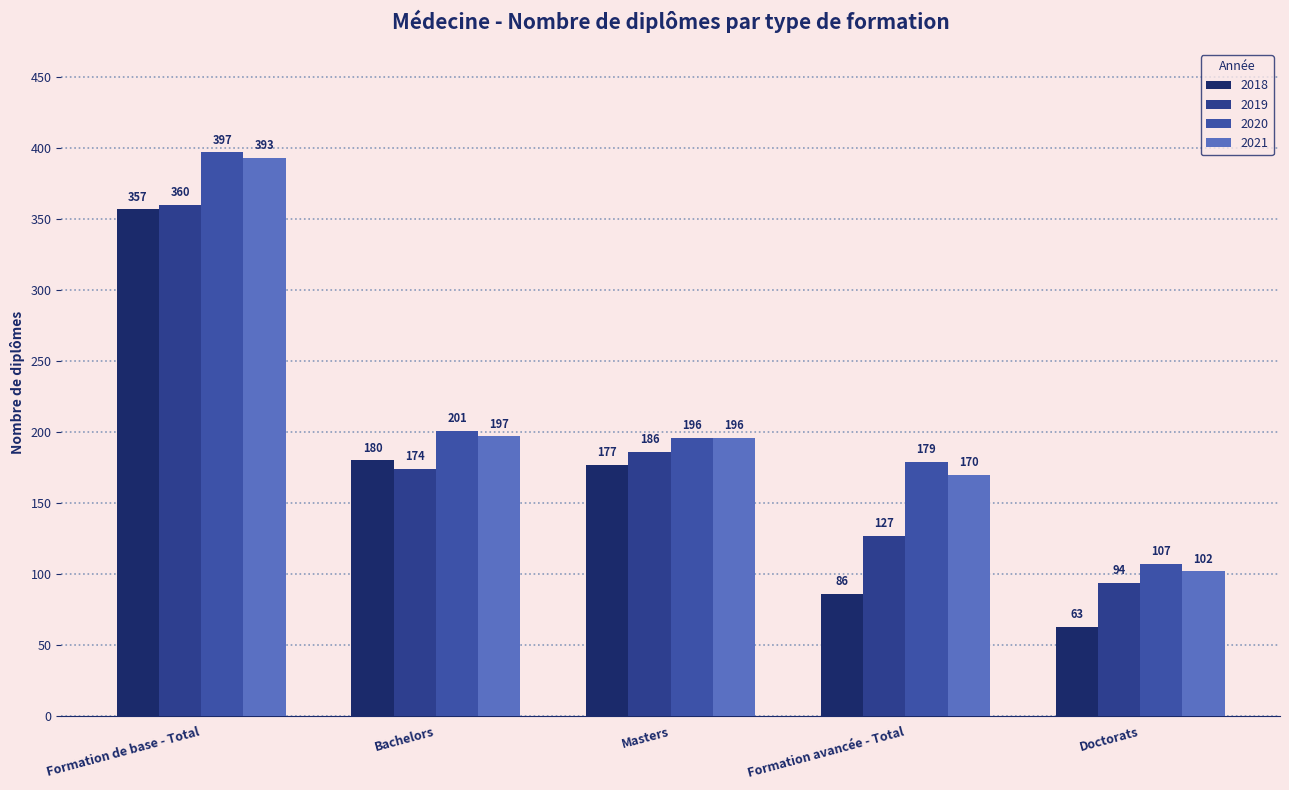

Which has a higher value, Masters or Bachelors?

Bachelors